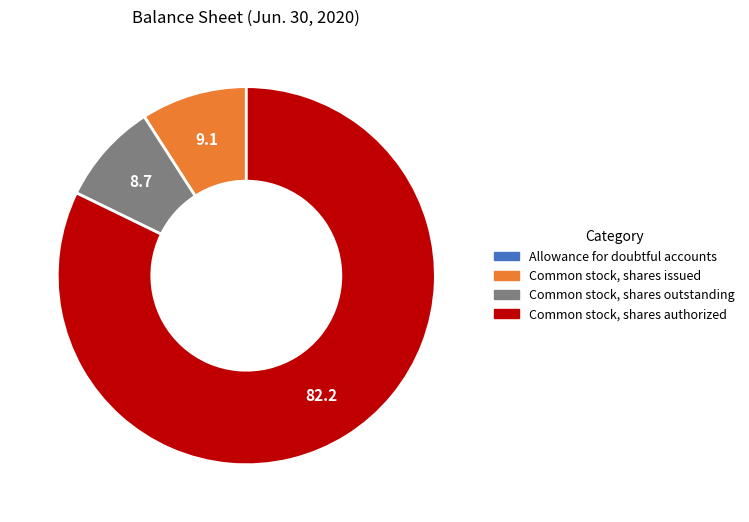

Which slice is the largest?

Common stock, shares authorized